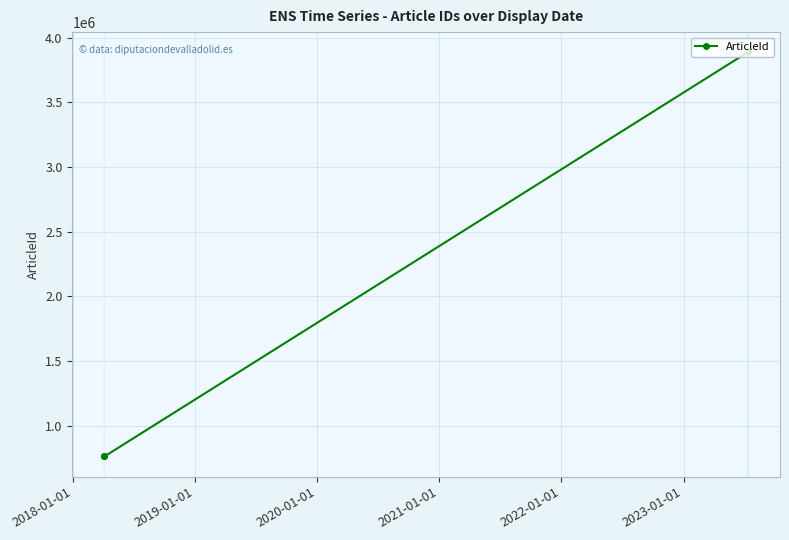

Does the chart have visible grid lines?

Yes